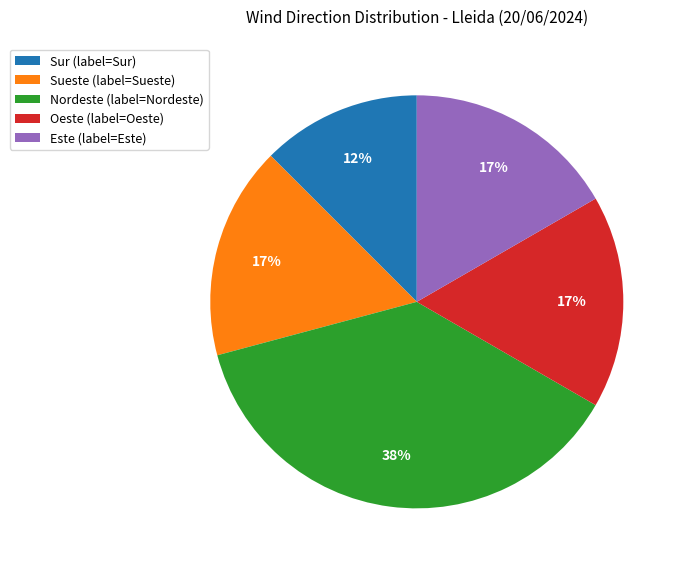

What is the ratio of the value at Este (label=Este) to the value at Oeste (label=Oeste)?

1.0